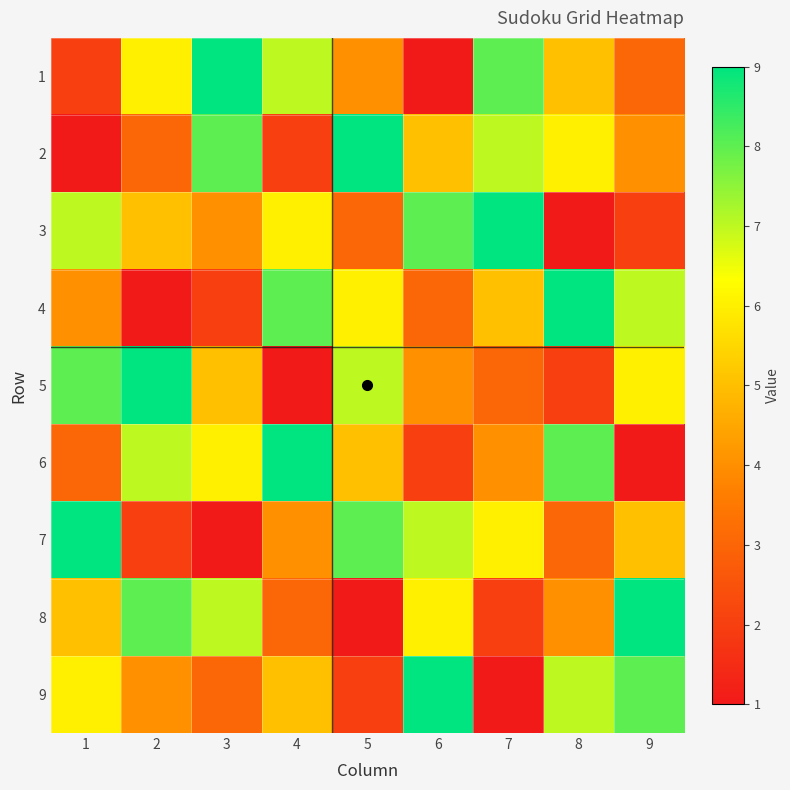

Reading right to left, extract all data points from this chart.

1: 9=3	8=5	7=8	6=1	5=4	4=7	3=9	2=6	1=2
2: 9=4	8=6	7=7	6=5	5=9	4=2	3=8	2=3	1=1
3: 9=2	8=1	7=9	6=8	5=3	4=6	3=4	2=5	1=7
4: 9=7	8=9	7=5	6=3	5=6	4=8	3=2	2=1	1=4
5: 9=6	8=2	7=3	6=4	5=7	4=1	3=5	2=9	1=8
6: 9=1	8=8	7=4	6=2	5=5	4=9	3=6	2=7	1=3
7: 9=5	8=3	7=6	6=7	5=8	4=4	3=1	2=2	1=9
8: 9=9	8=4	7=2	6=6	5=1	4=3	3=7	2=8	1=5
9: 9=8	8=7	7=1	6=9	5=2	4=5	3=3	2=4	1=6